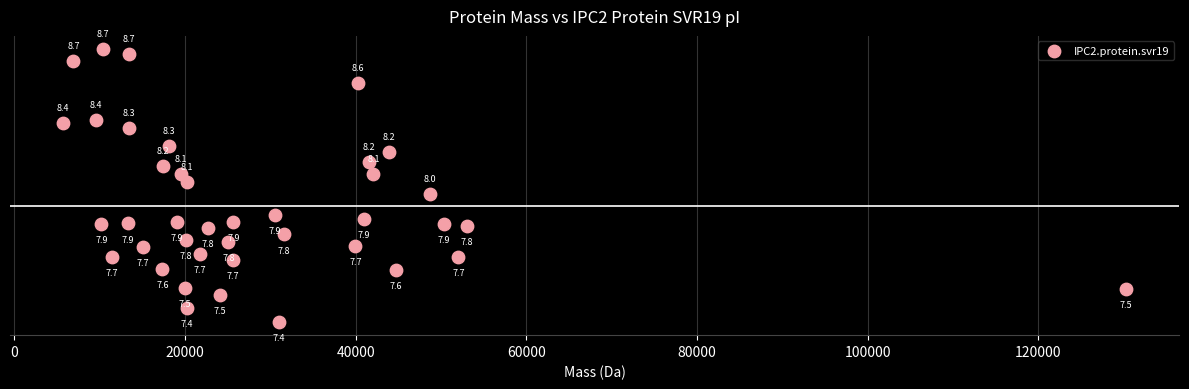

What Y value in the scatter plot is closest to 8?

8.0